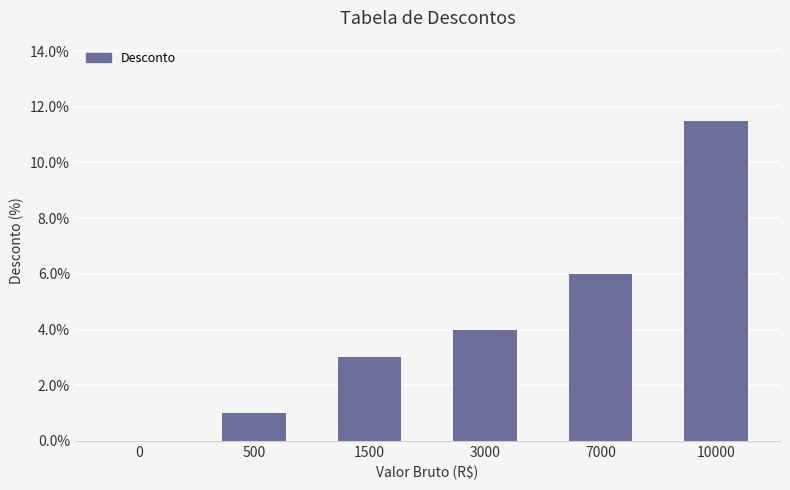

How many positive values are there?

5